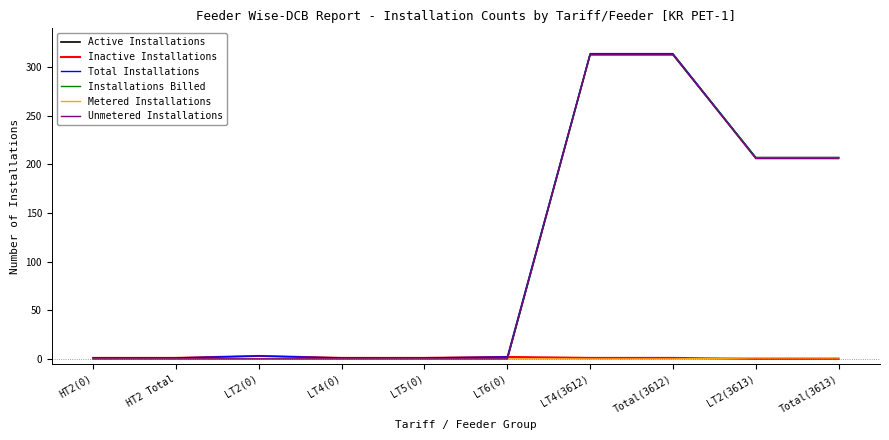

Rank the categories by Inactive Installations value from highest to lowest.

LT2(0), LT6(0), HT2(0), HT2 Total, LT4(0), LT5(0), LT4(3612), Total(3612), LT2(3613), Total(3613)